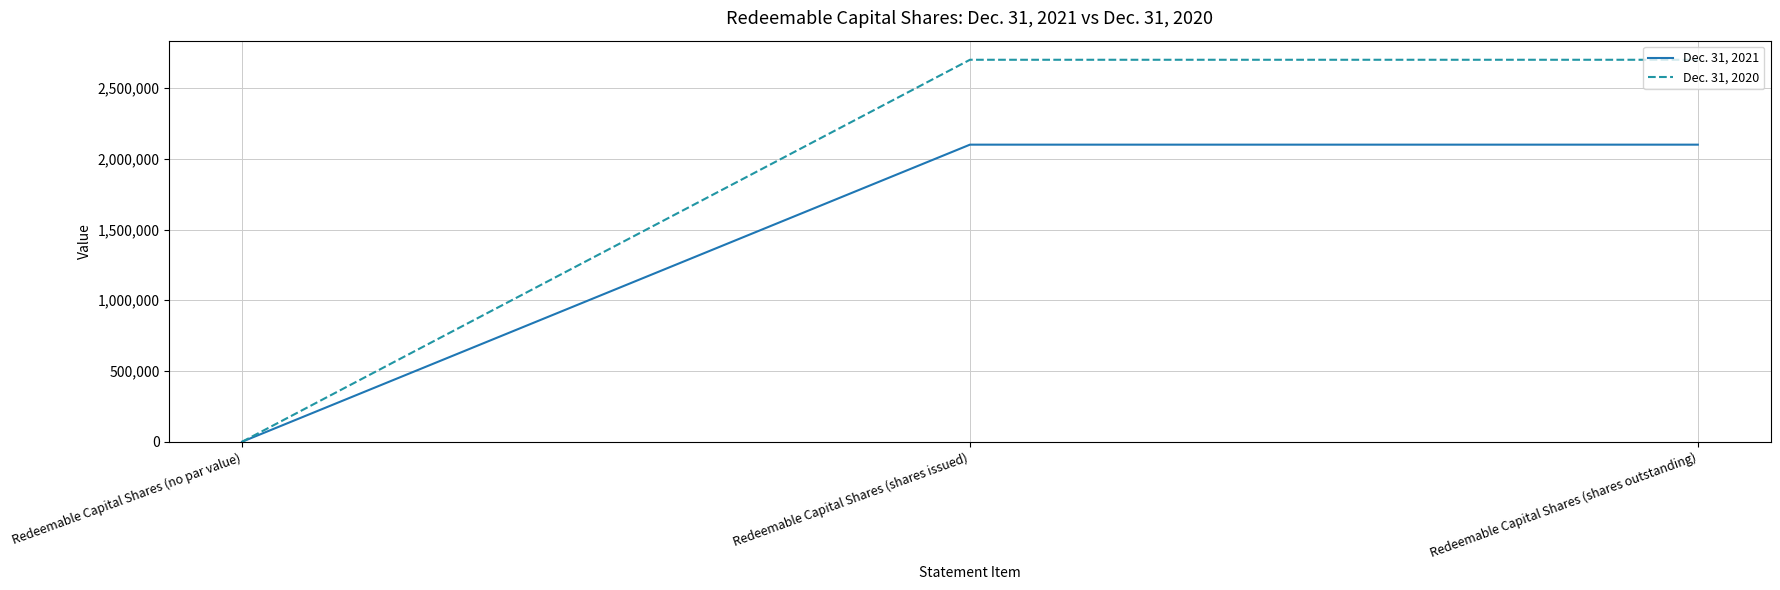

Reading left to right, what are all the values shown in this chart?

Dec. 31, 2021: Redeemable Capital Shares (no par value)=0	Redeemable Capital Shares (shares issued)=2100000	Redeemable Capital Shares (shares outstanding)=2100000
Dec. 31, 2020: Redeemable Capital Shares (no par value)=0	Redeemable Capital Shares (shares issued)=2700000	Redeemable Capital Shares (shares outstanding)=2700000